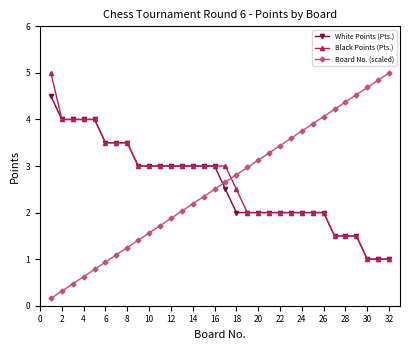

True or false: Board No. (scaled) has more than 0 interior local peaks.

False